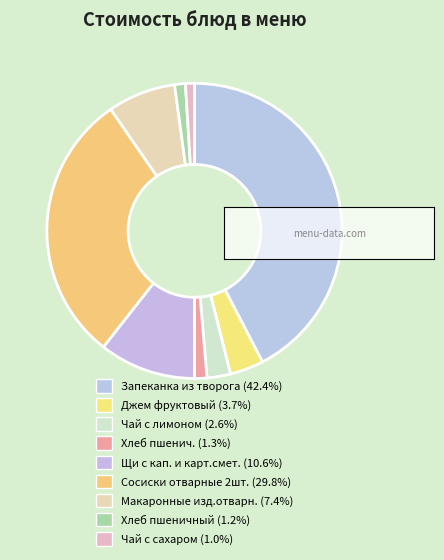

To the nearest percent, what is the difference between the Хлеб пшенич. and Макаронные изд.отварн. slice percentages?

6%